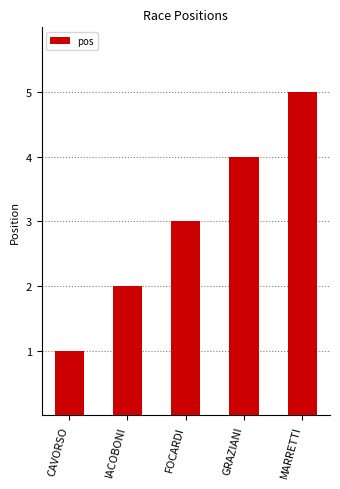

The chart shows a value of 2 at FOCARDI. True or false?

False